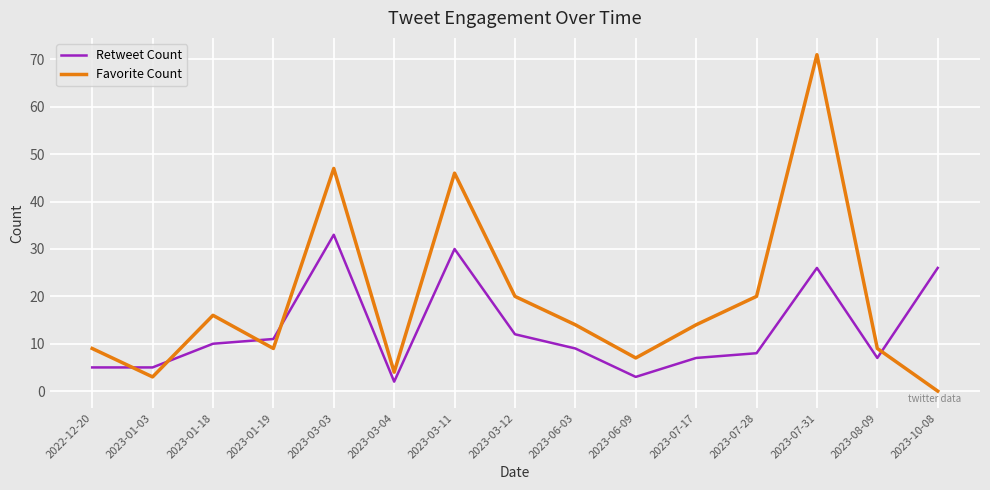

Which series has the widest spread of values?

Favorite Count